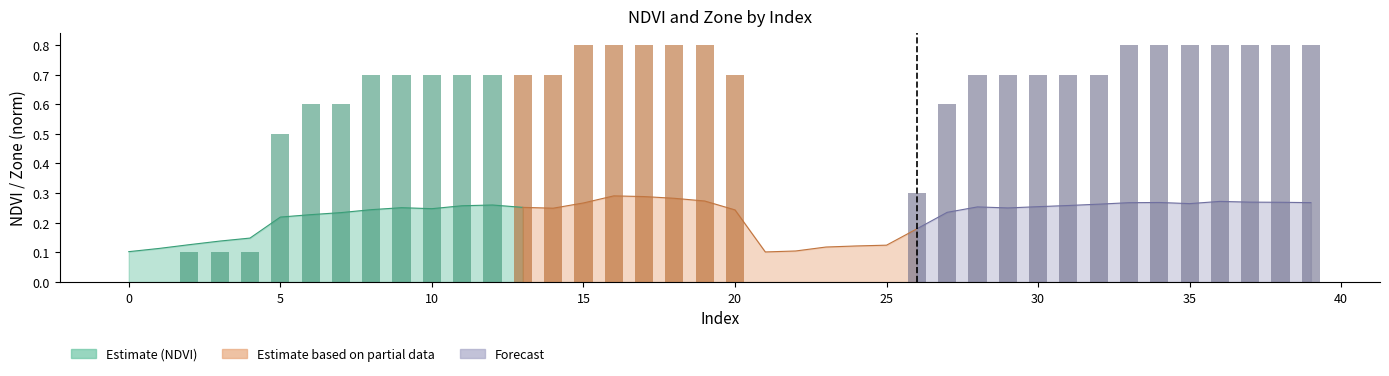

Count the values in the range 0 to 1.

40